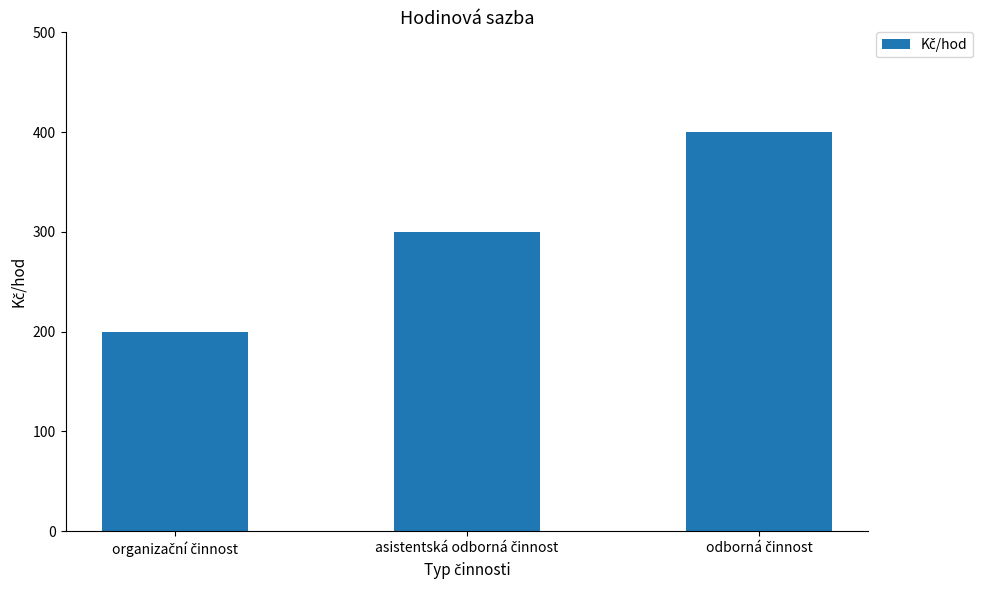

What is the minimum value shown in the chart?

200